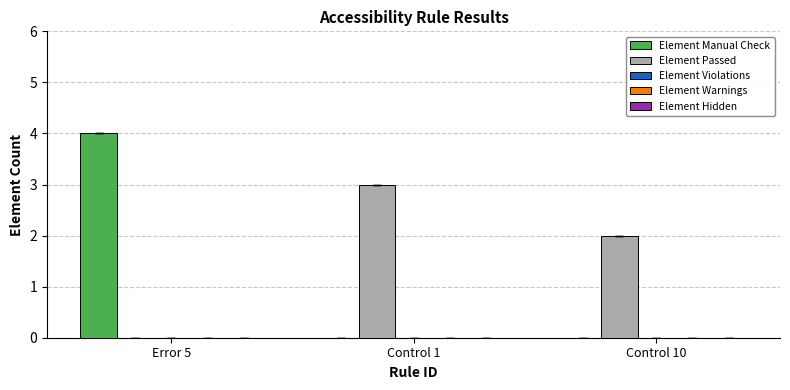

At which label does Element Passed reach its peak?

Control 1